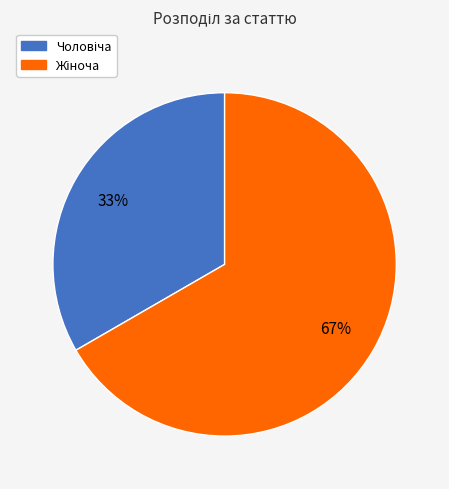

Is there any slice that represents more than half of the pie?

Yes